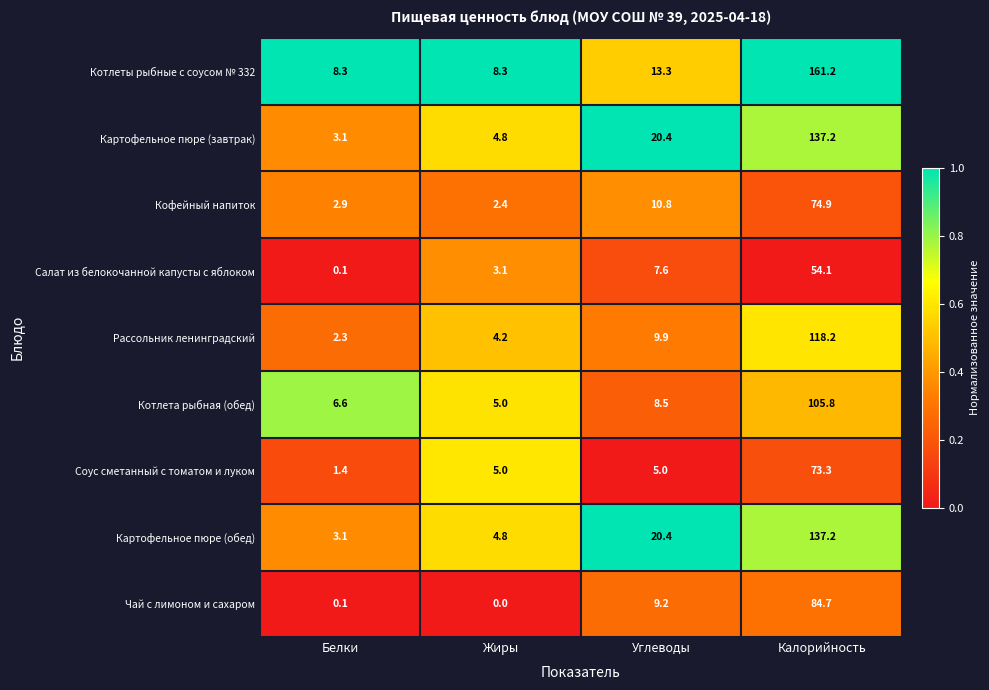

What is the spread (max minus min) of values at Калорийность?

107.1